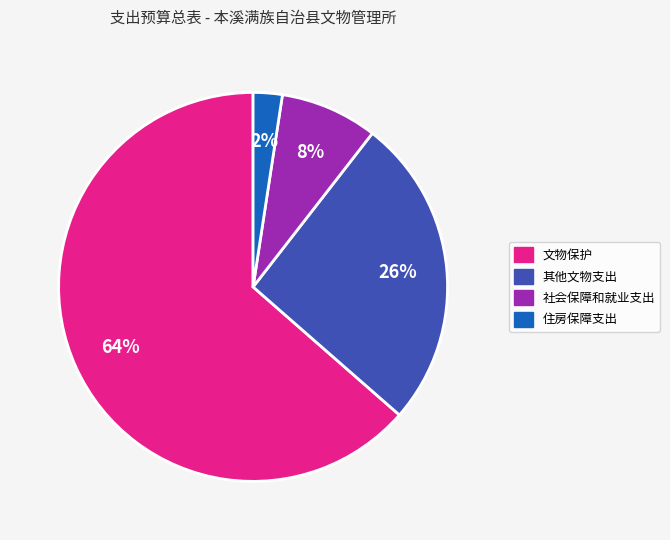

What percentage is the 文物保护 slice, to the nearest percent?

64%